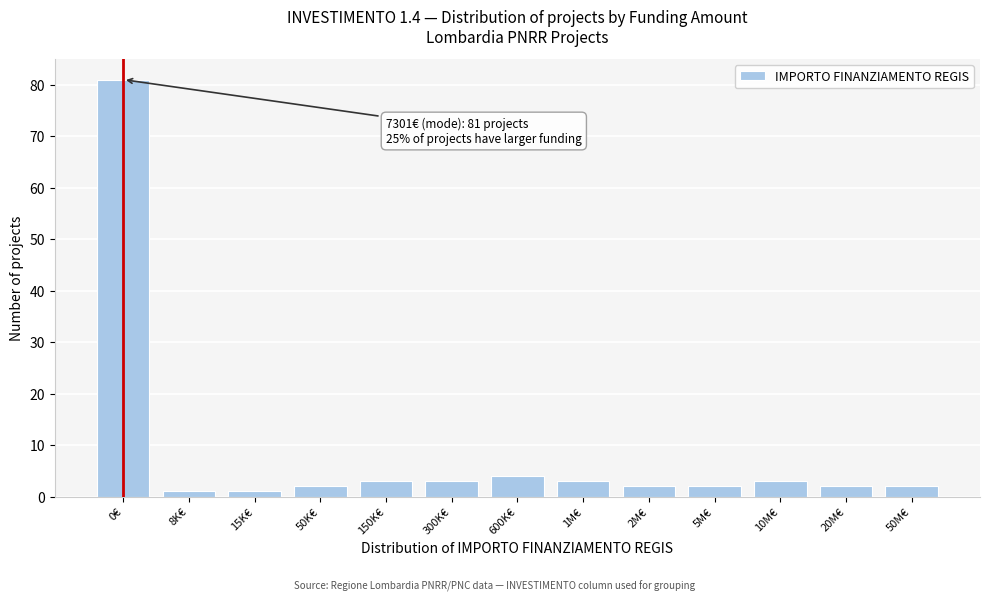

Reading right to left, list all the values displayed in this chart.

2	2	3	2	2	3	4	3	3	2	1	1	81